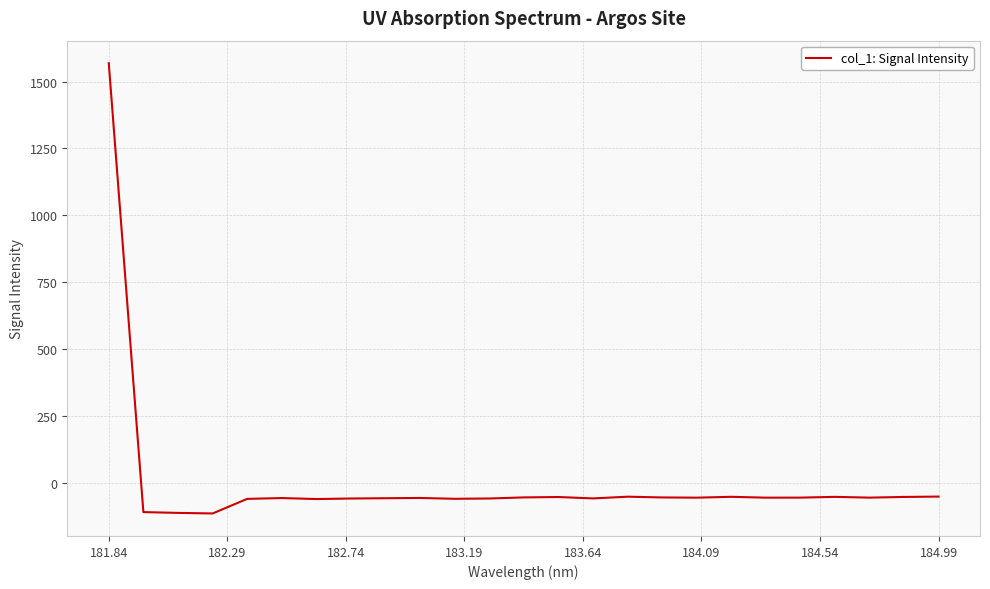

What is the maximum value shown in the chart?

1568.5